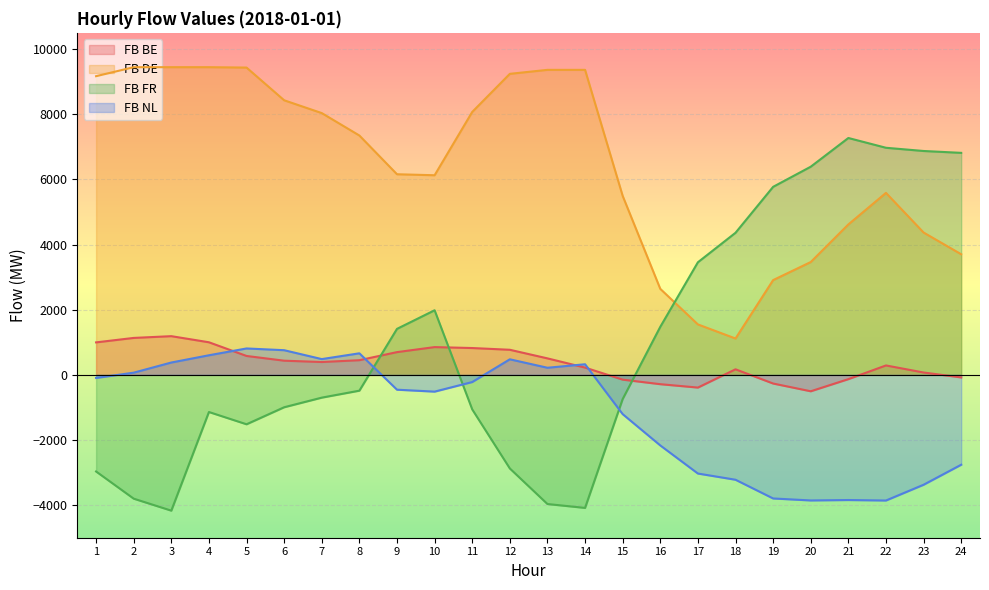

Is the value of FB NL at 16 greater than the value of FB DE at 22?

No